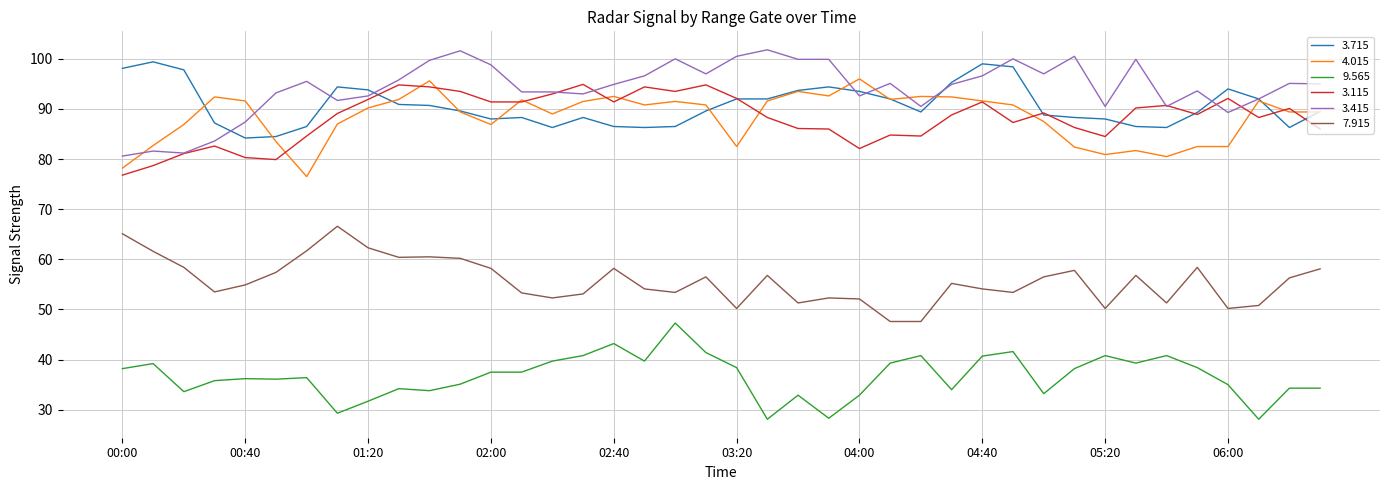

What are all the series names shown in the legend?

3.715, 4.015, 9.565, 3.115, 3.415, 7.915